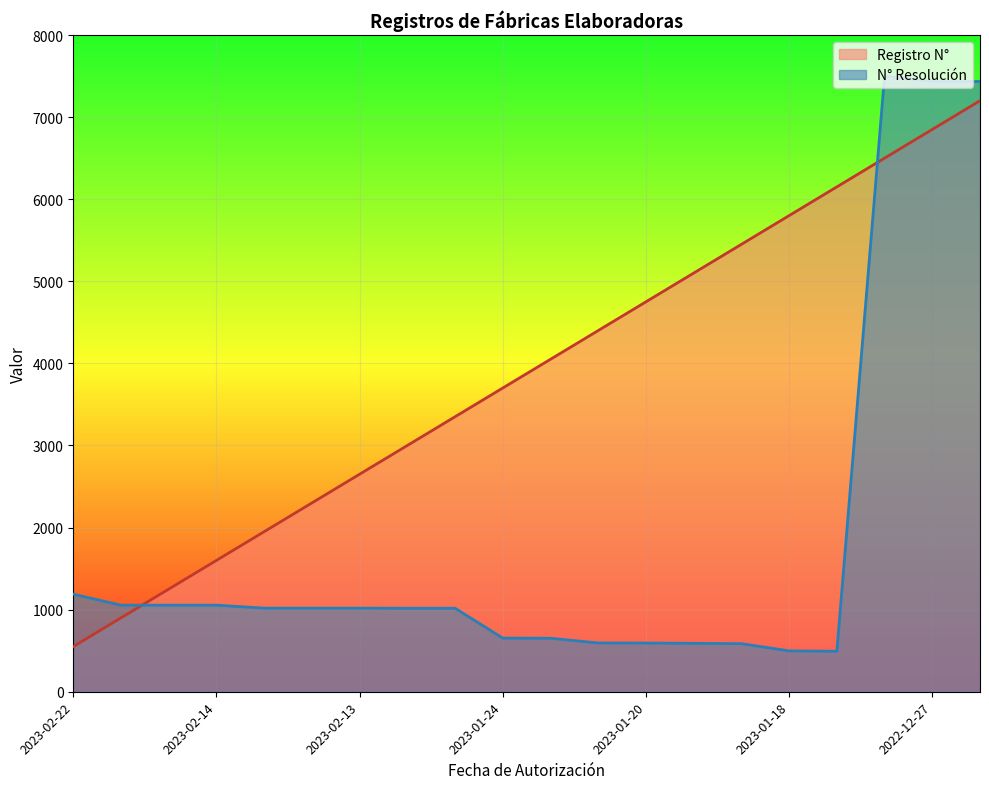

How many series are shown in this chart?

2